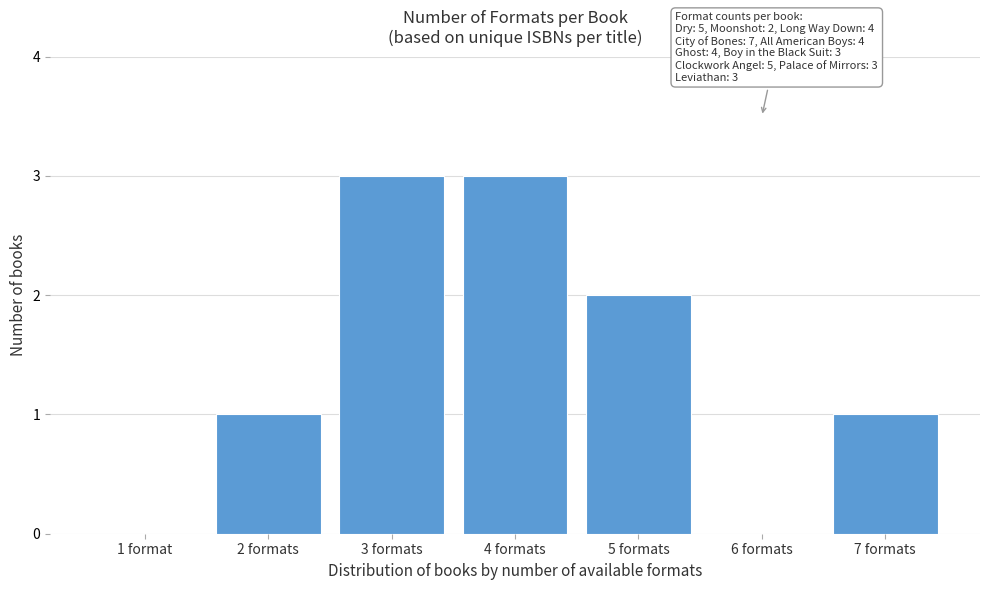

Reading left to right, list all the values displayed in this chart.

1 format=0	2 formats=1	3 formats=3	4 formats=3	5 formats=2	6 formats=0	7 formats=1